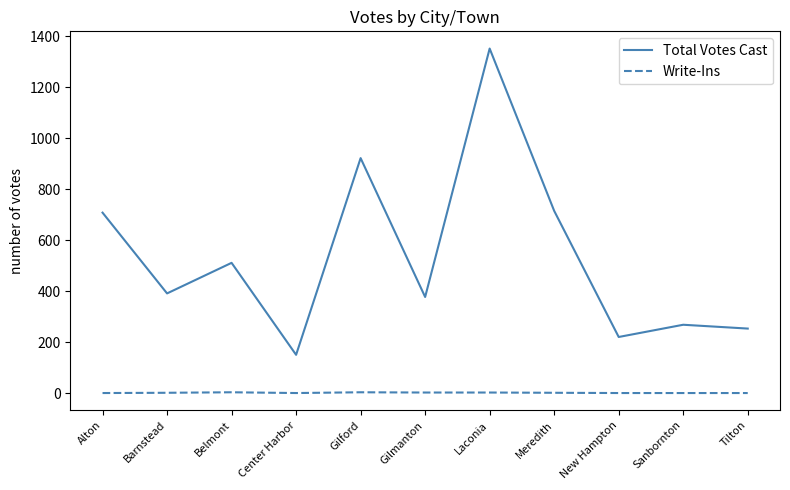

True or false: Total Votes Cast has a value of 42 at Center Harbor.

False